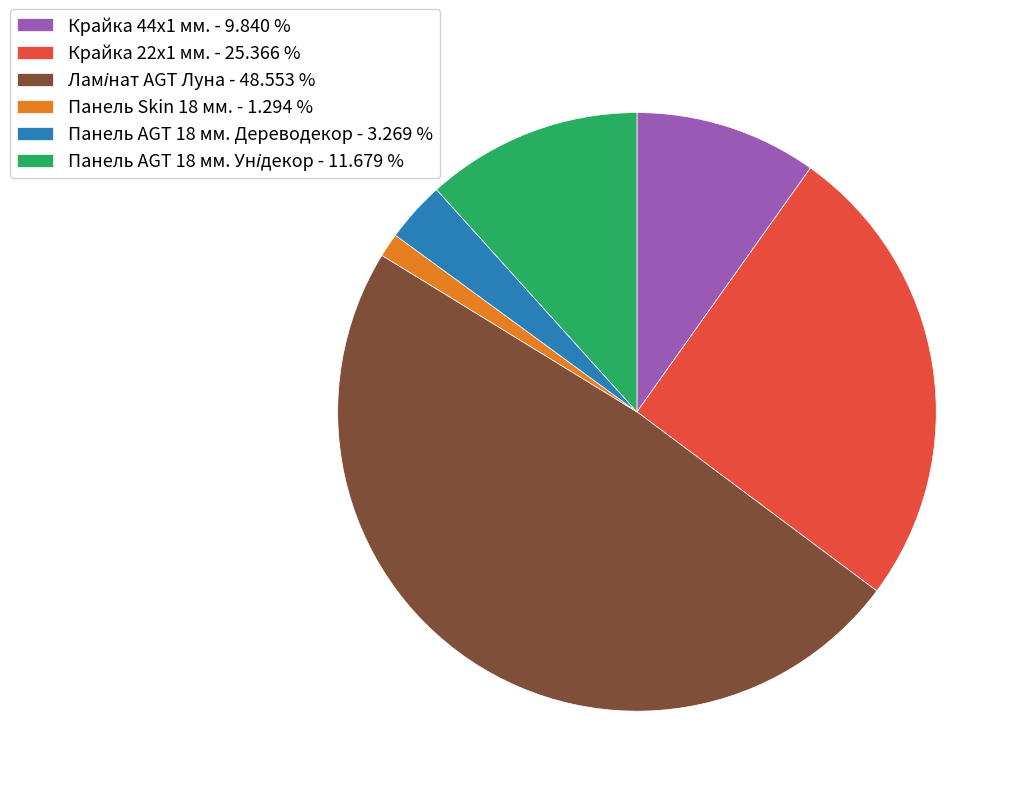

Is there a majority slice in this chart?

No